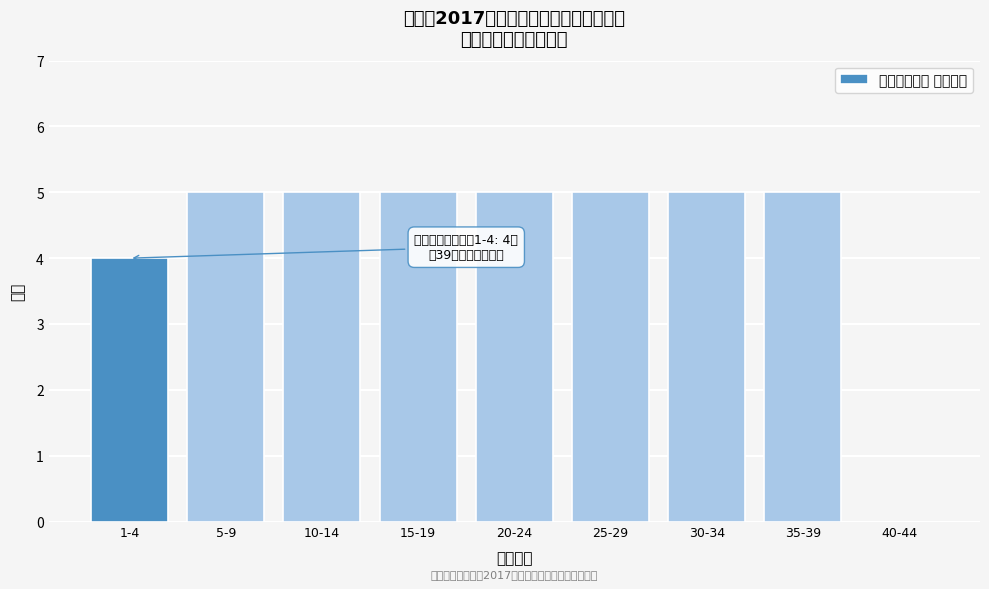

Reading right to left, list all the values displayed in this chart.

40-44=0	35-39=5	30-34=5	25-29=5	20-24=5	15-19=5	10-14=5	5-9=5	1-4=4